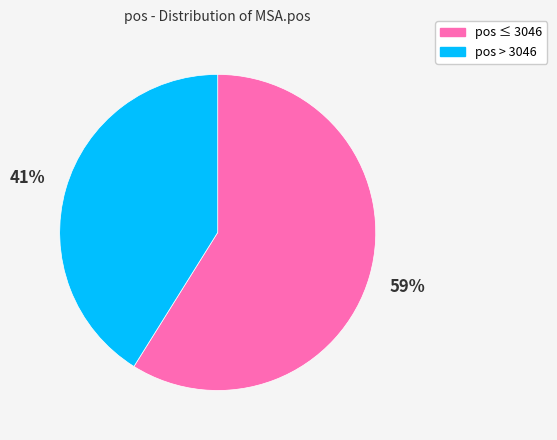

Is it true that pos > 3046 is 50% of the pie?

False